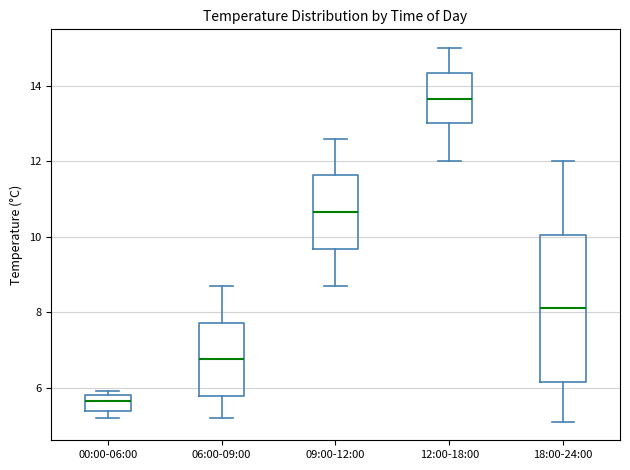

Reading left to right, transcribe this box plot: for each box, give where its median line is, the range the box spans, and where its two whiskers end, as read against the y-axis. The values are not printed on the chart, so give them approximately, as read against the axis.

00:00-06:00: median 5.6, box 5.4 to 5.8, whiskers 5.2 to 6.0
06:00-09:00: median 6.8, box 5.8 to 7.8, whiskers 5.2 to 8.8
09:00-12:00: median 10.6, box 9.6 to 11.6, whiskers 8.8 to 12.6
12:00-18:00: median 13.6, box 13.0 to 14.4, whiskers 12.0 to 15.0
18:00-24:00: median 8.2, box 6.2 to 10.0, whiskers 5.2 to 12.0